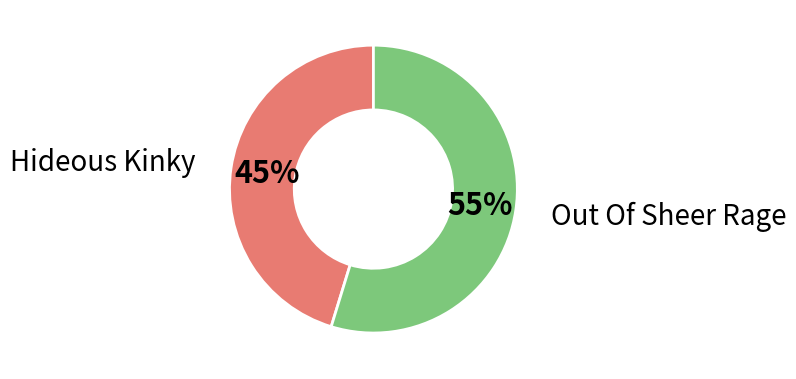

To the nearest percent, what is the average slice percentage?

50%